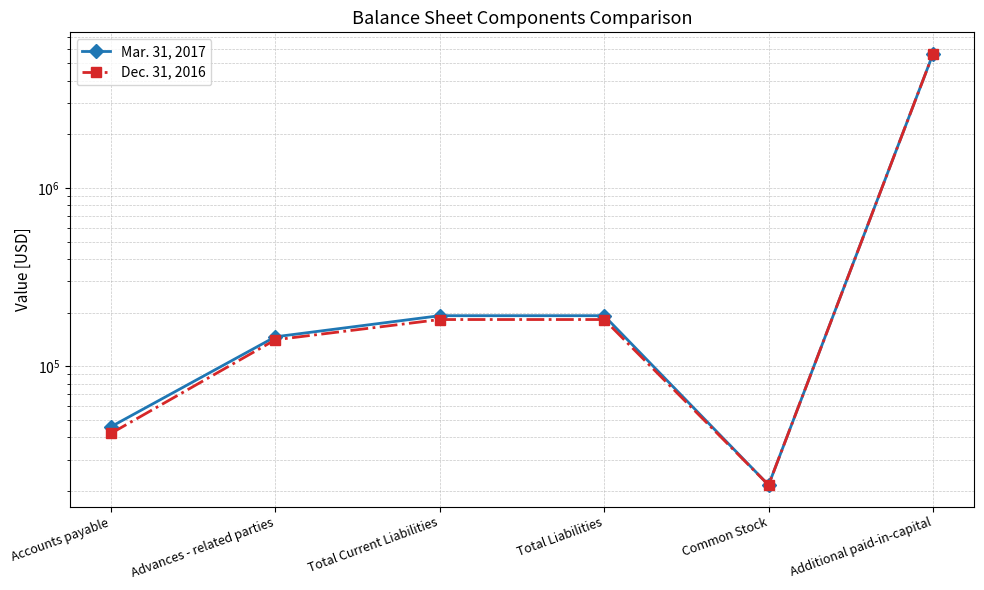

What is the average value of the Dec. 31, 2016 series?

1034633